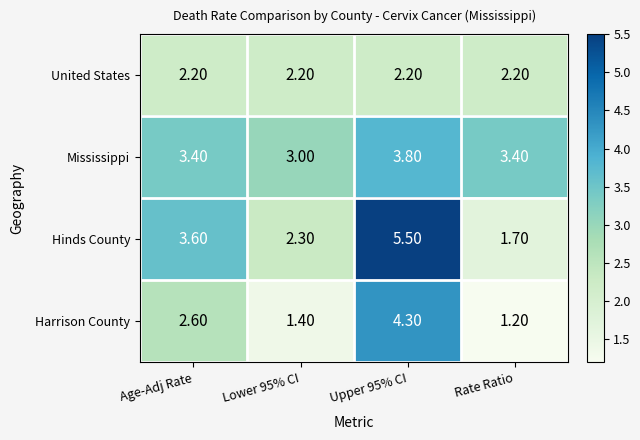

How many distinct data groups are displayed?

4